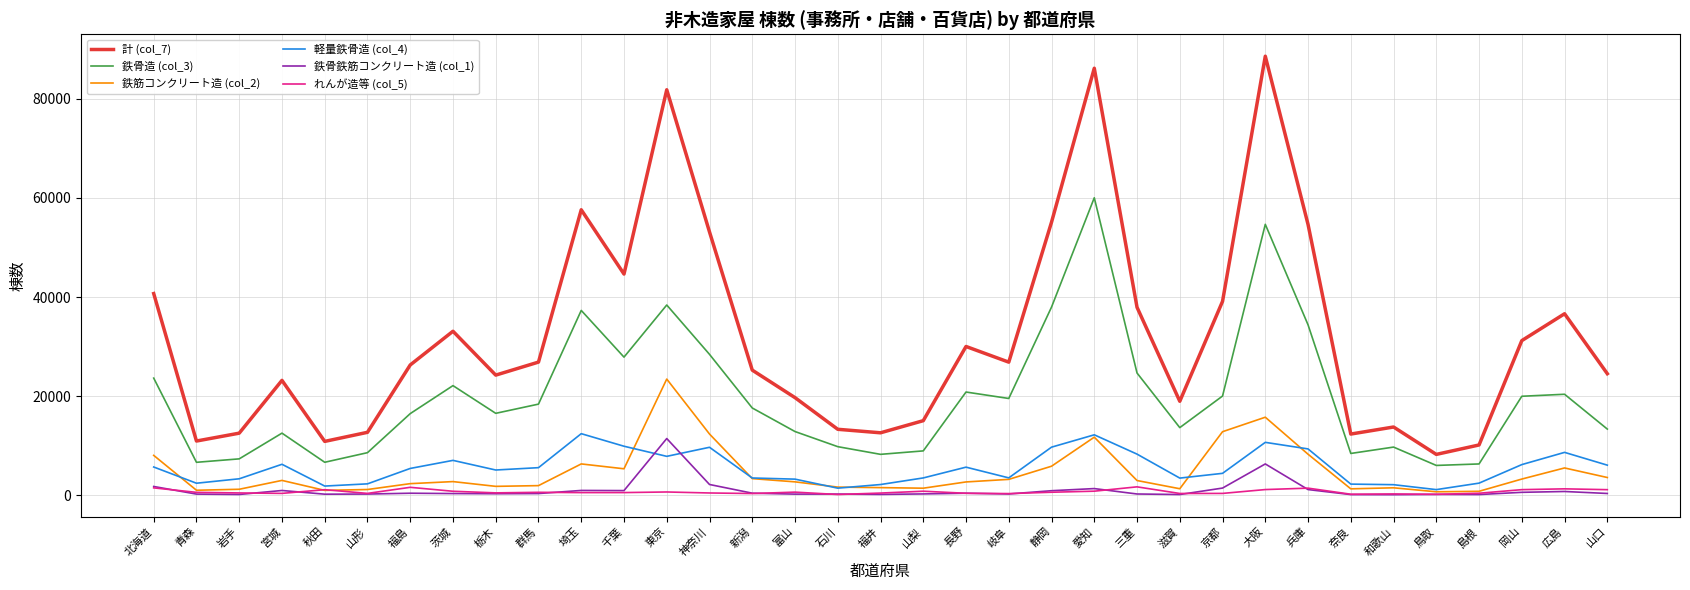

Is it true that 軽量鉄骨造 (col_4) equals 2452 at 島根?

True